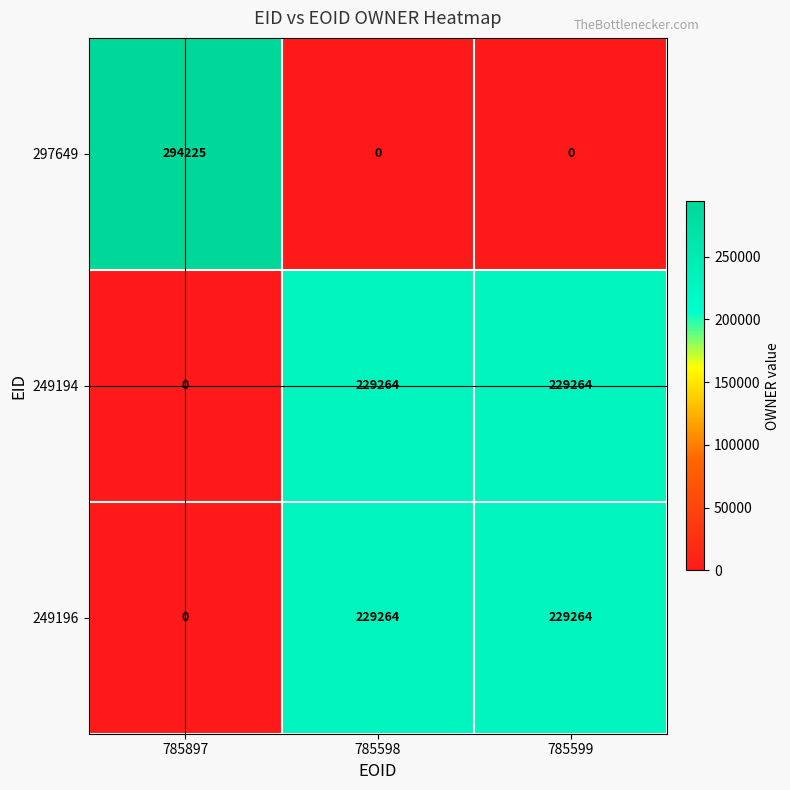

At how many categories does at least one series exceed 176941?

3